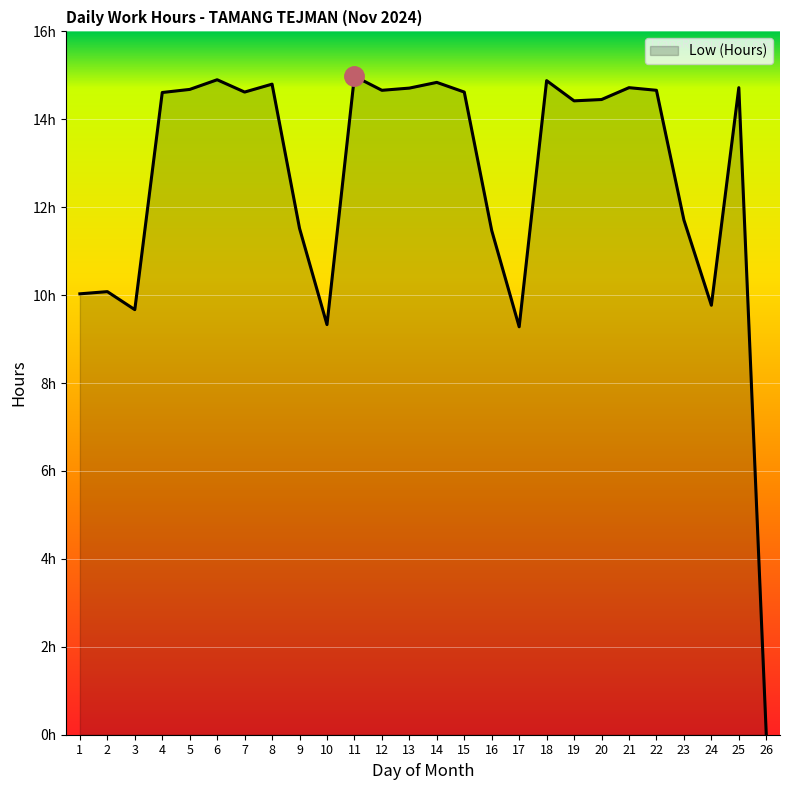

What is the change in value from 22 to 26?

-14.7